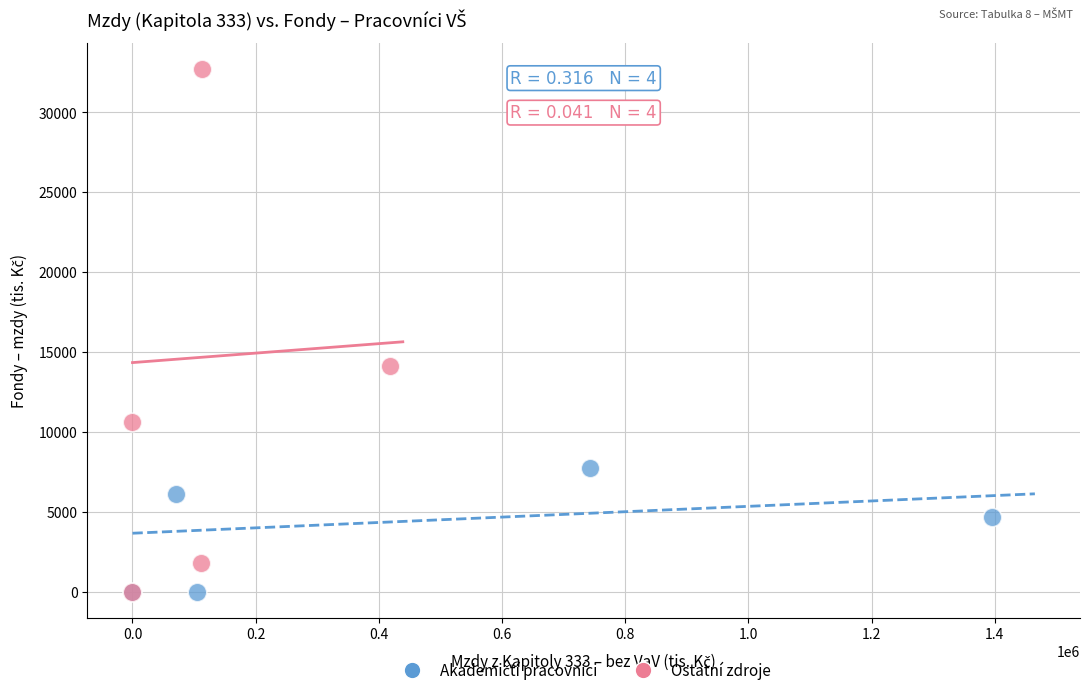

Which series contains the highest Y value?

Ostatní zdroje